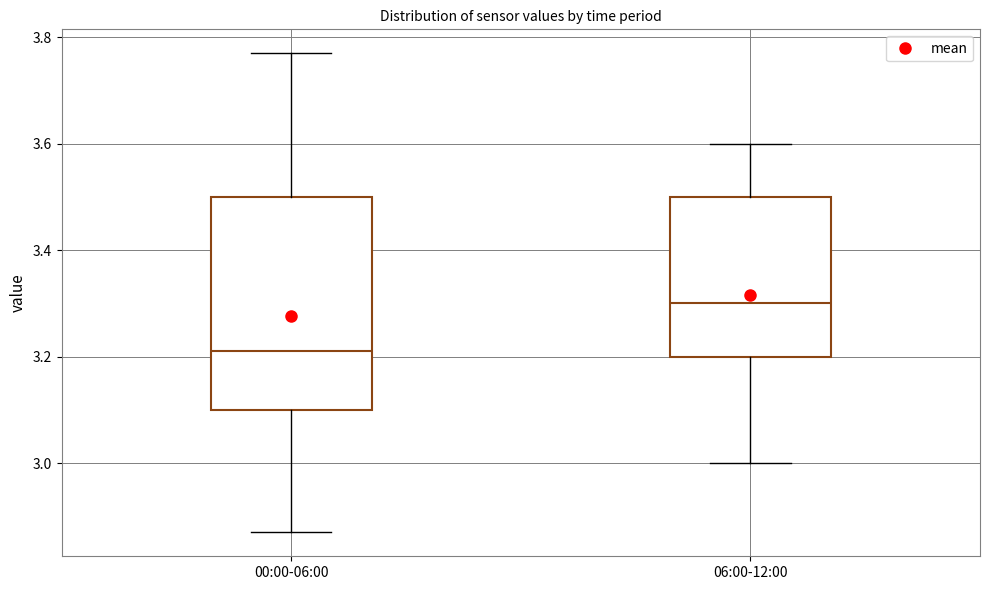

Reading left to right, read every box against the y-axis: the position of its median line, the range the box covers, and the ends of its whiskers. The values are not printed on the chart, so give them approximately, as read against the axis.

00:00-06:00: median 3.22, box 3.10 to 3.50, whiskers 2.88 to 3.78
06:00-12:00: median 3.30, box 3.20 to 3.50, whiskers 3.00 to 3.60